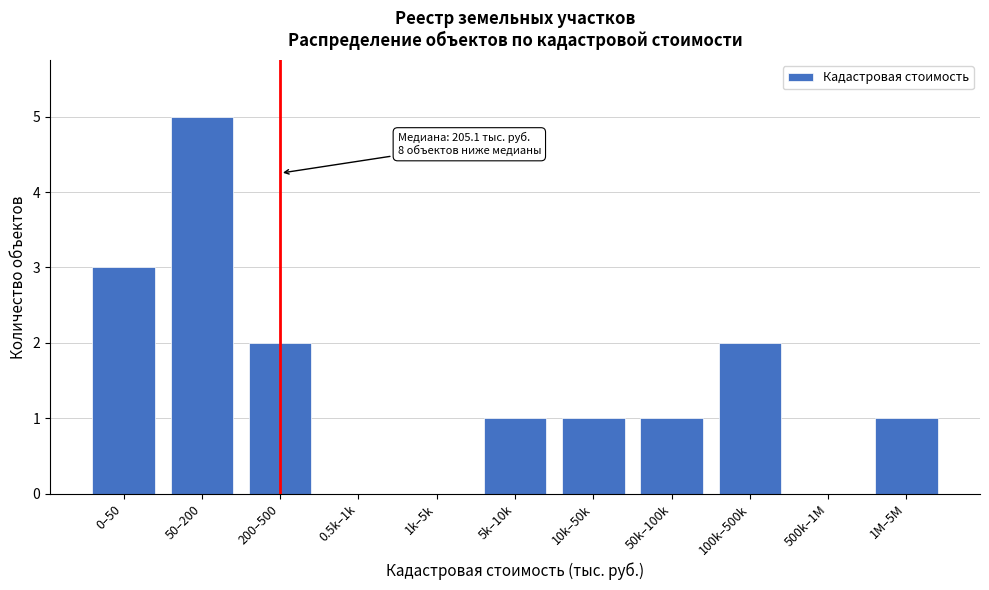

Reading left to right, list all the values displayed in this chart.

0–50=3	50–200=5	200–500=2	0.5k–1k=0	1k–5k=0	5k–10k=1	10k–50k=1	50k–100k=1	100k–500k=2	500k–1M=0	1M–5M=1